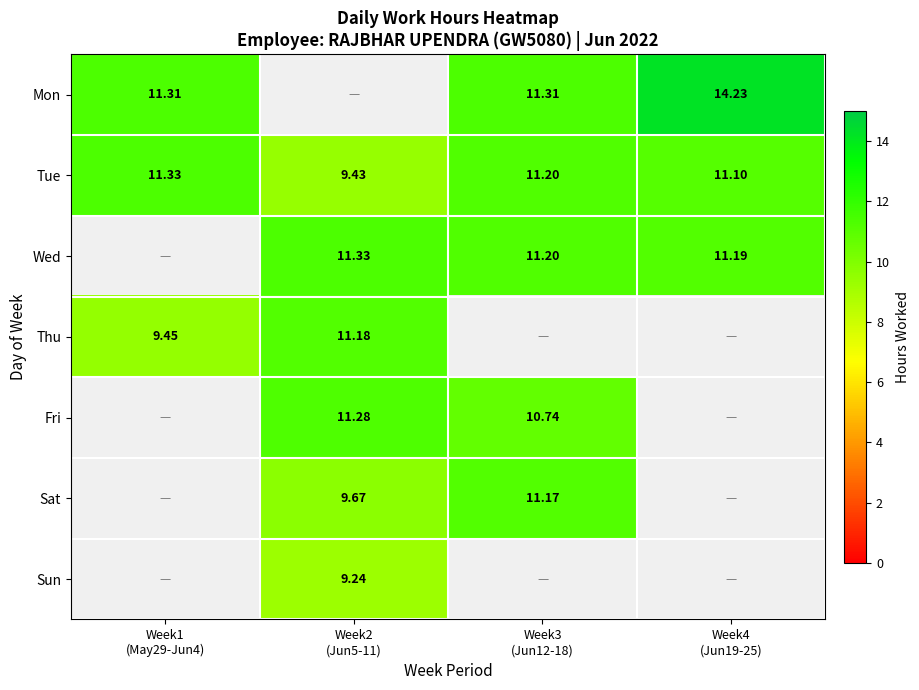

Which category has the highest value across all series?

Week4
(Jun19-25)